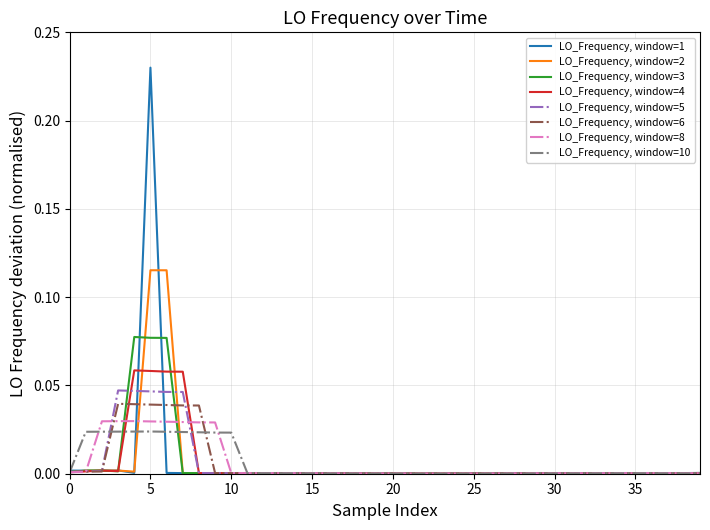

Rank the series by their maximum value, from highest to lowest.

LO_Frequency, window=1, LO_Frequency, window=2, LO_Frequency, window=3, LO_Frequency, window=4, LO_Frequency, window=5, LO_Frequency, window=6, LO_Frequency, window=8, LO_Frequency, window=10